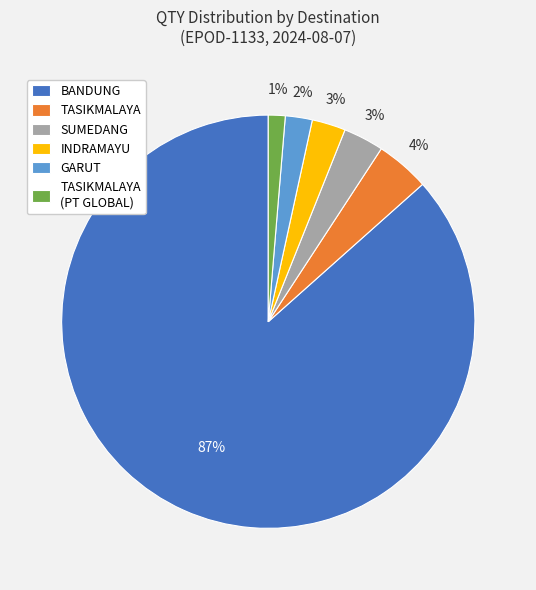

Between GARUT and TASIKMALAYA (PT GLOBAL), which is larger?

GARUT